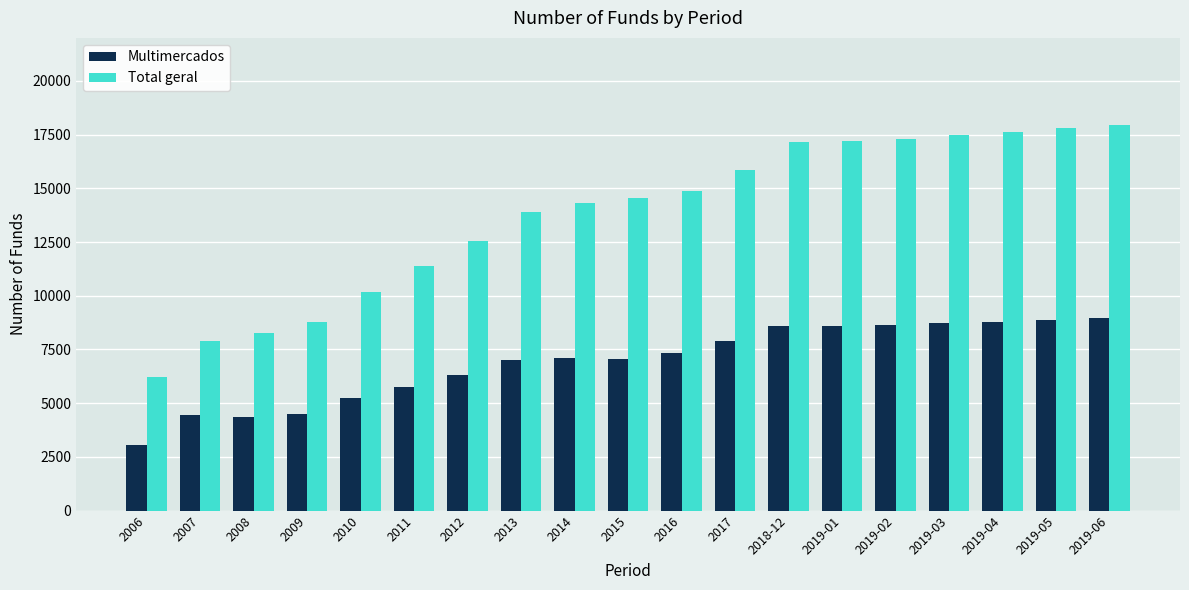

At which category does the chart reach its minimum across all series?

2006